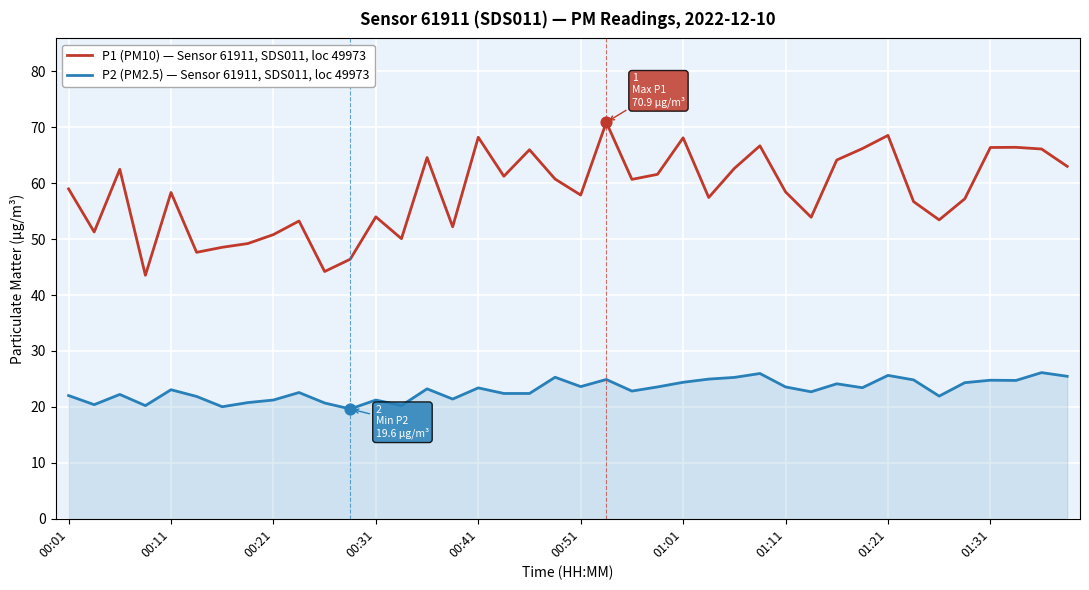

Which series has the largest range (max minus min)?

P1 (PM10) — Sensor 61911, SDS011, loc 49973